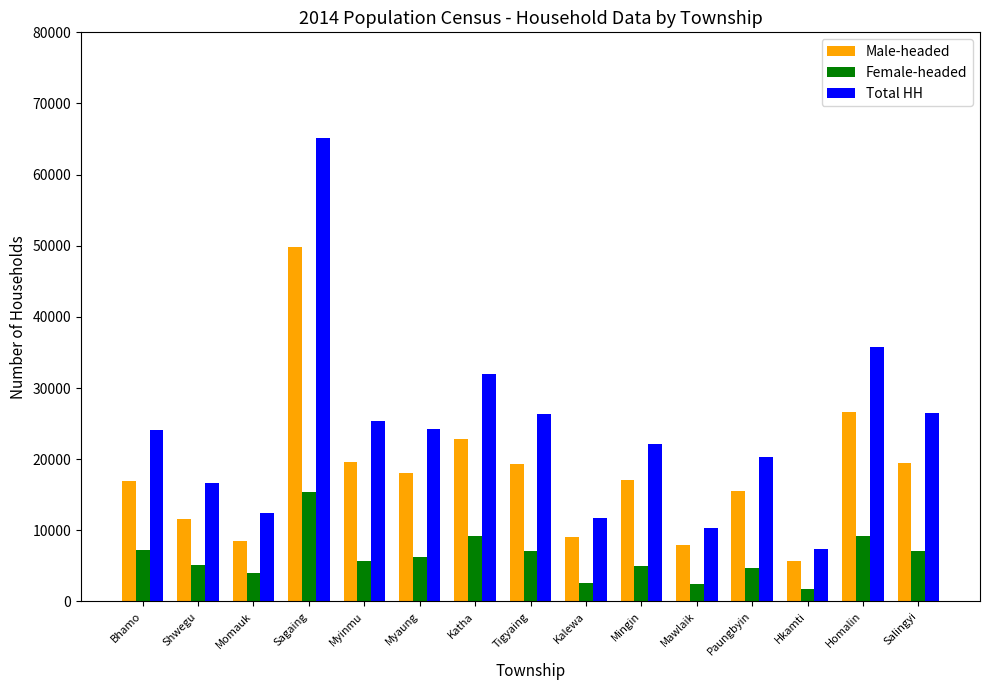

What is the label of the 8th bar from the right?

Tigyaing